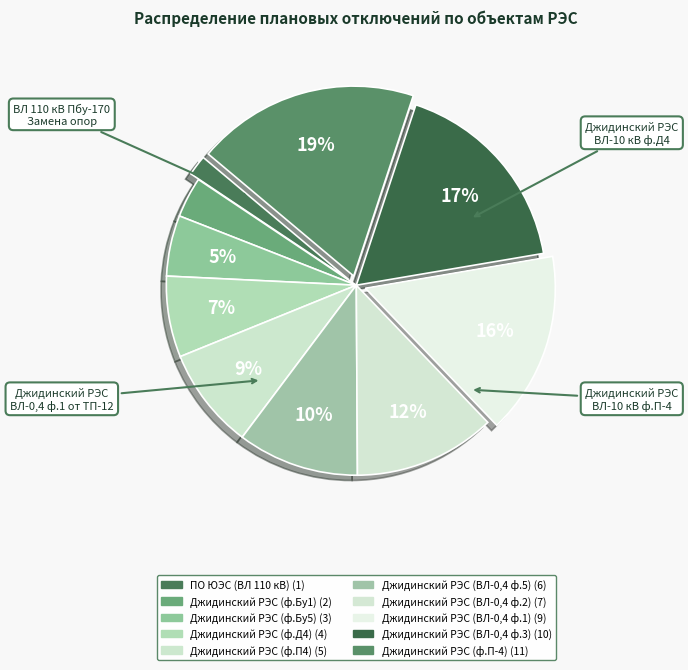

How many segments does this pie chart have?

10